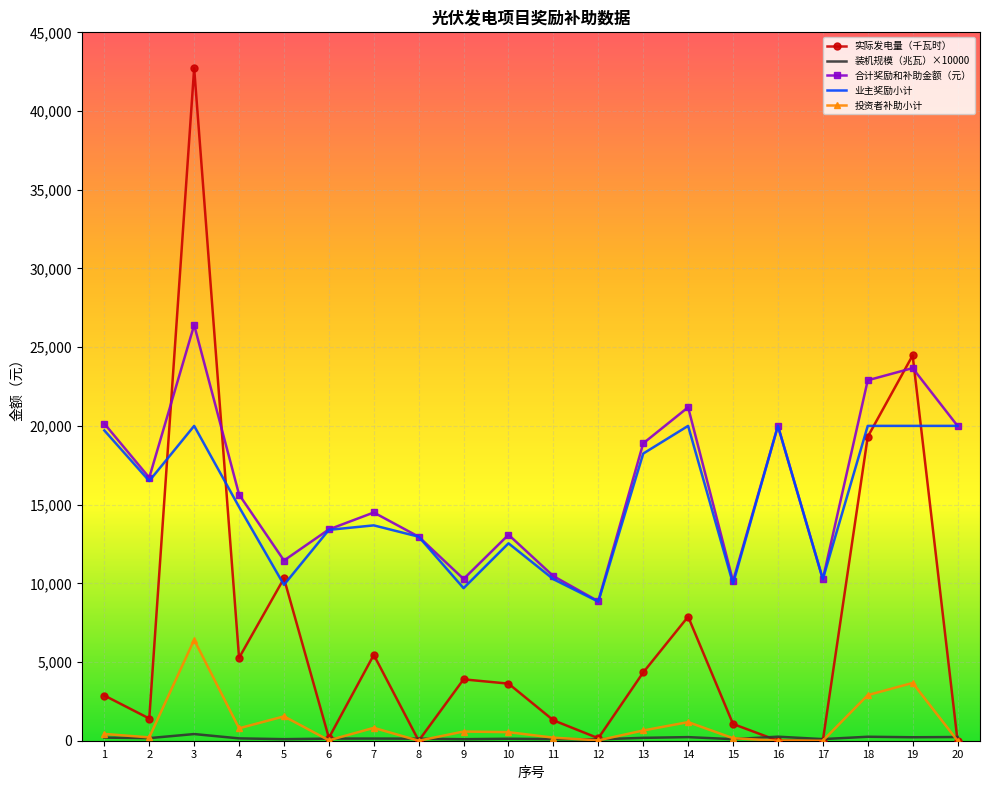

What is the total value across all series at 15?

21433.0